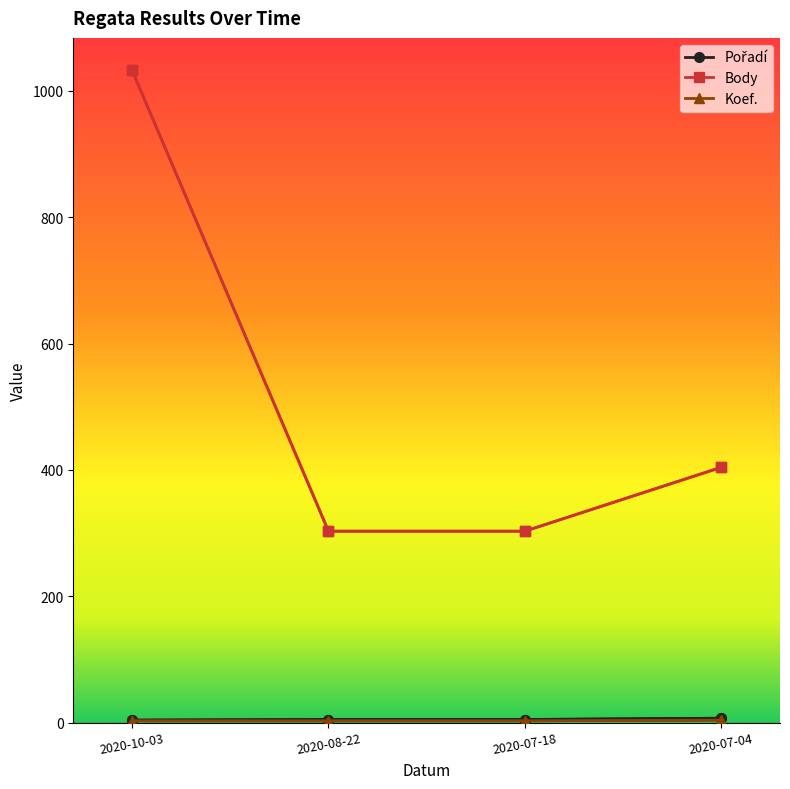

True or false: Body has more than 1 points higher than both neighbors.

False